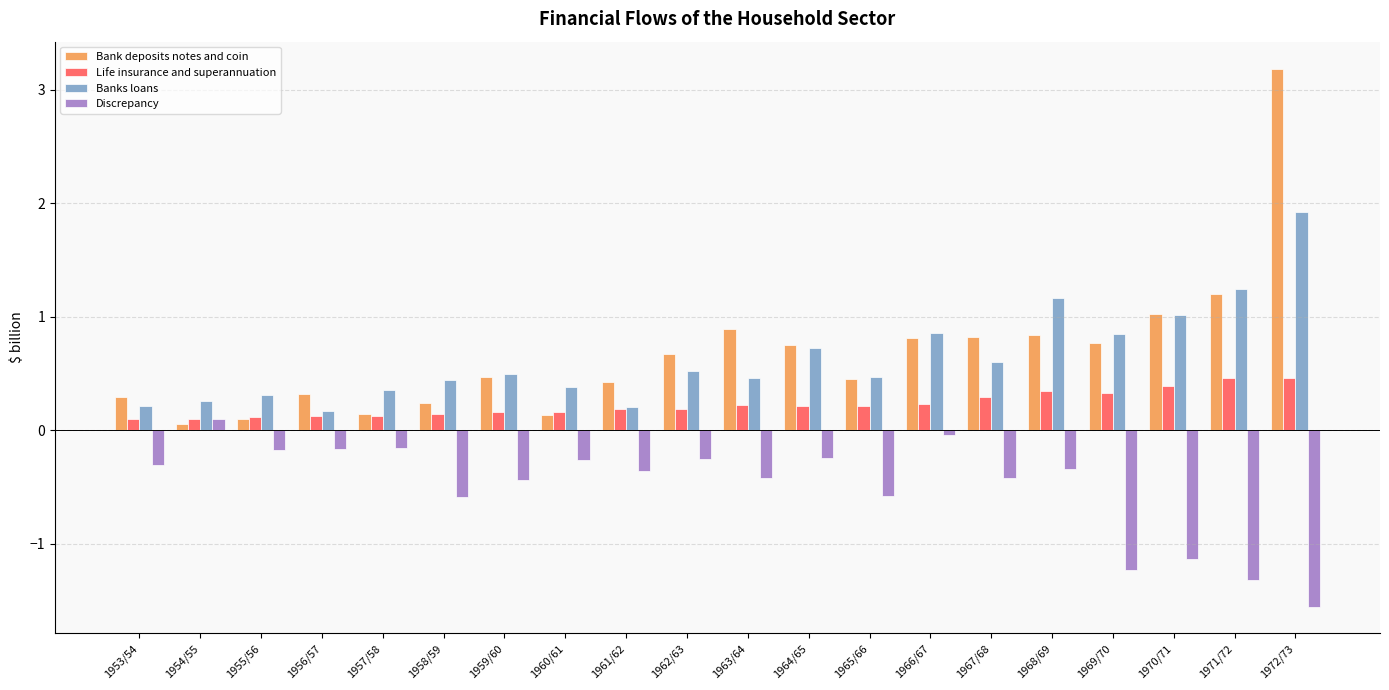

What are all the series names shown in the legend?

Bank deposits notes and coin, Life insurance and superannuation, Banks loans, Discrepancy